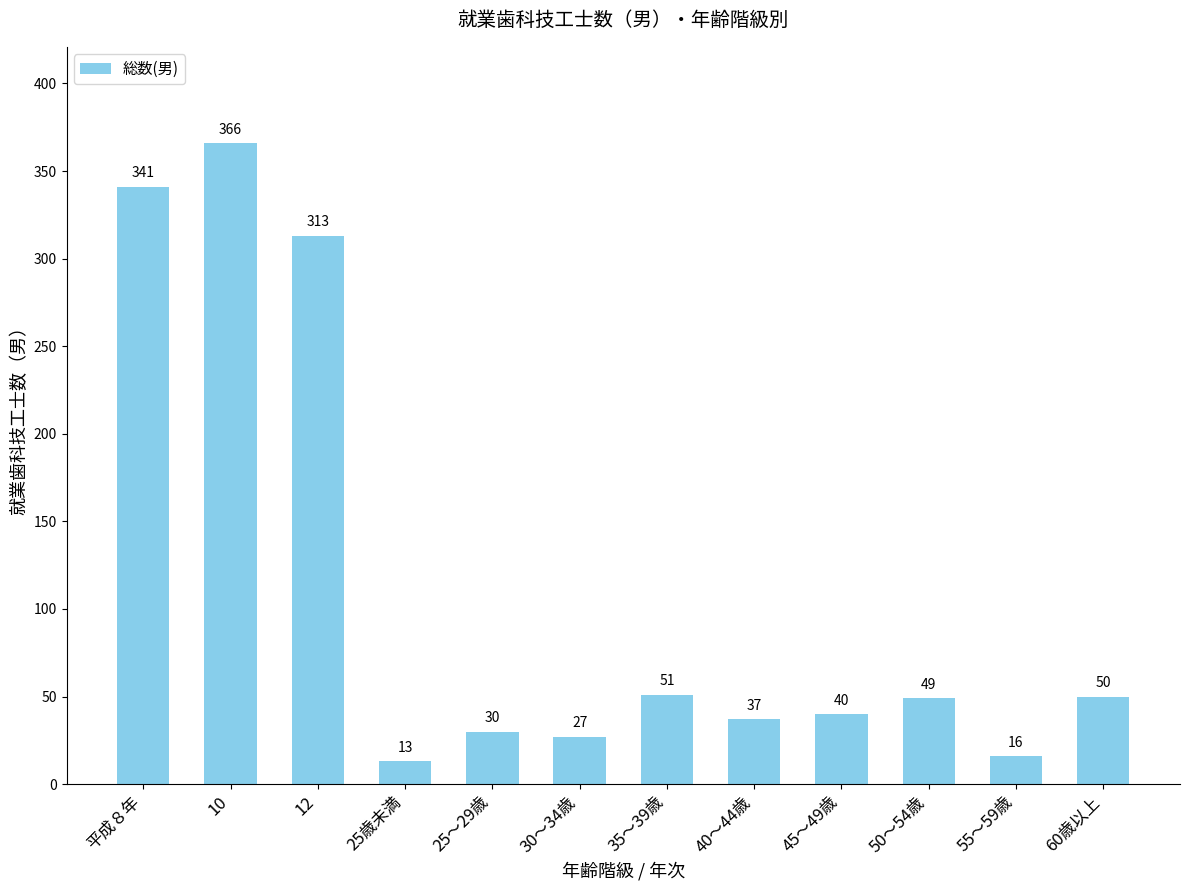

What is the smallest value displayed?

13